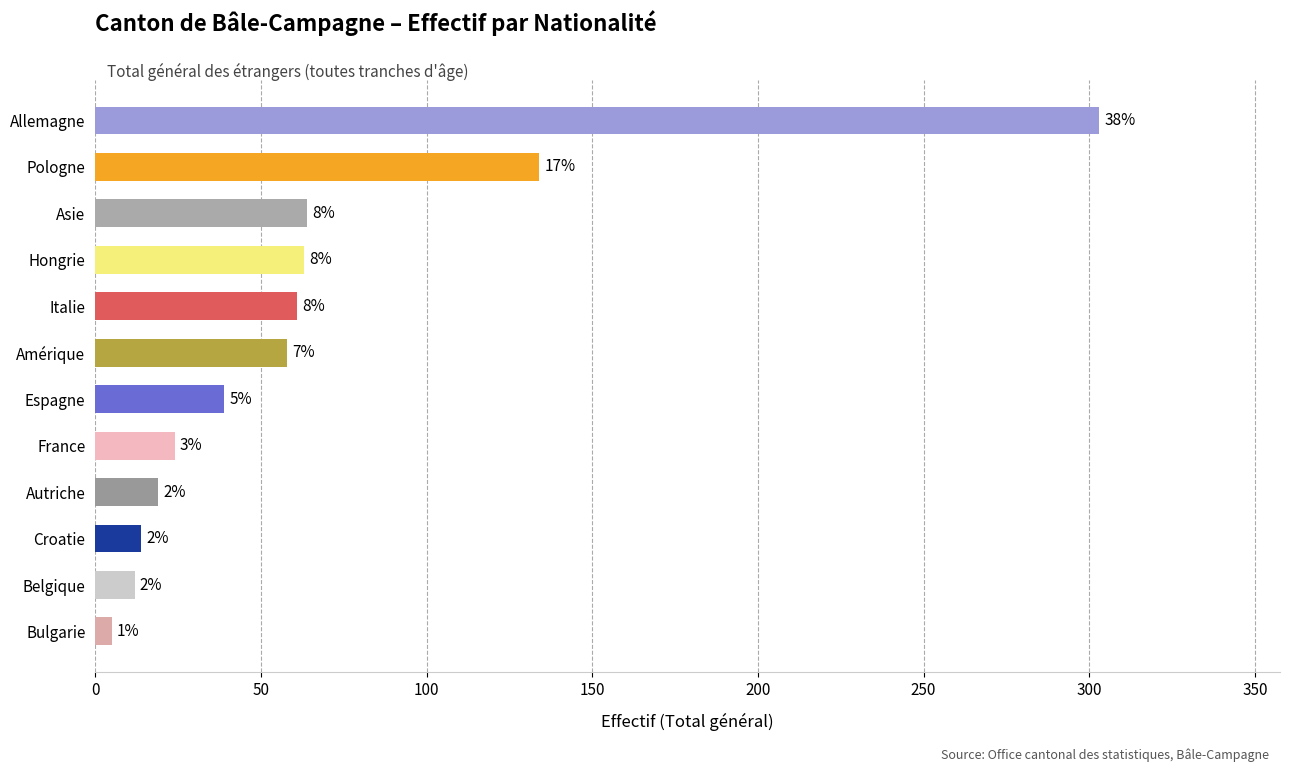

Does the chart contain any negative values?

No